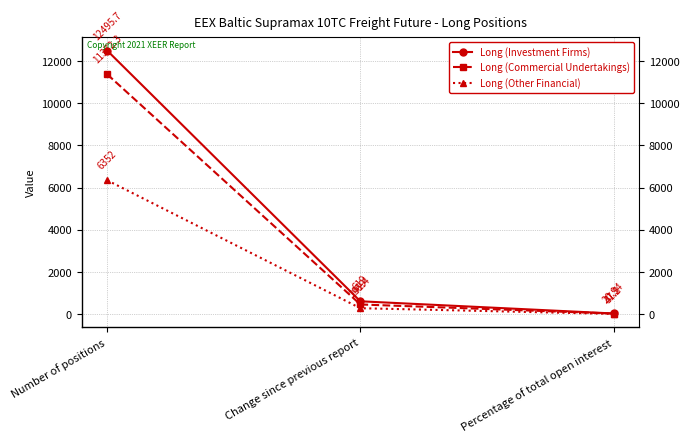

What position from the right is Percentage of total open interest?

1